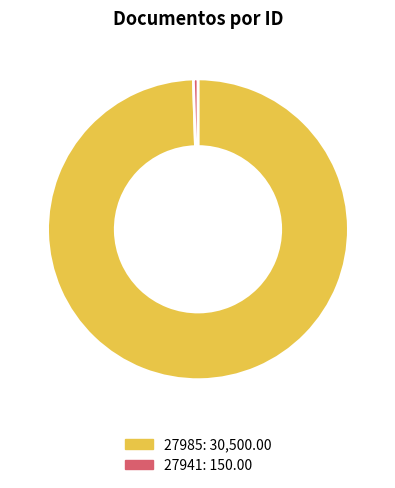

What is the majority slice?

27985